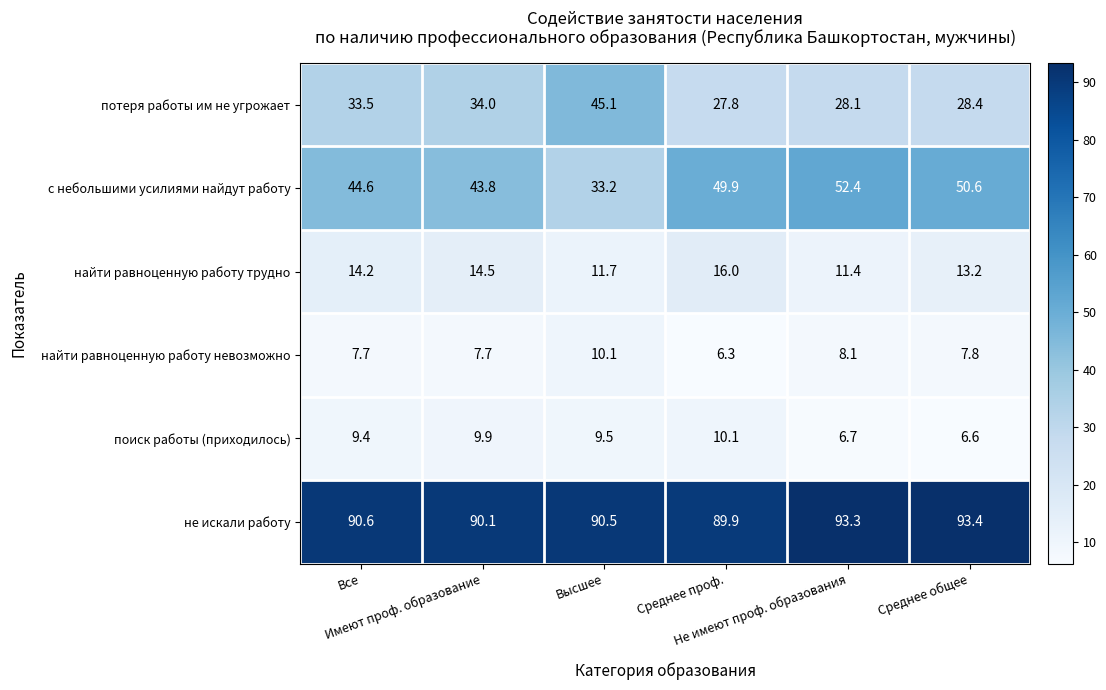

At Все, list the series in order from largest to smallest.

не искали работу, с небольшими усилиями найдут работу, потеря работы им не угрожает, найти равноценную работу трудно, поиск работы (приходилось), найти равноценную работу невозможно